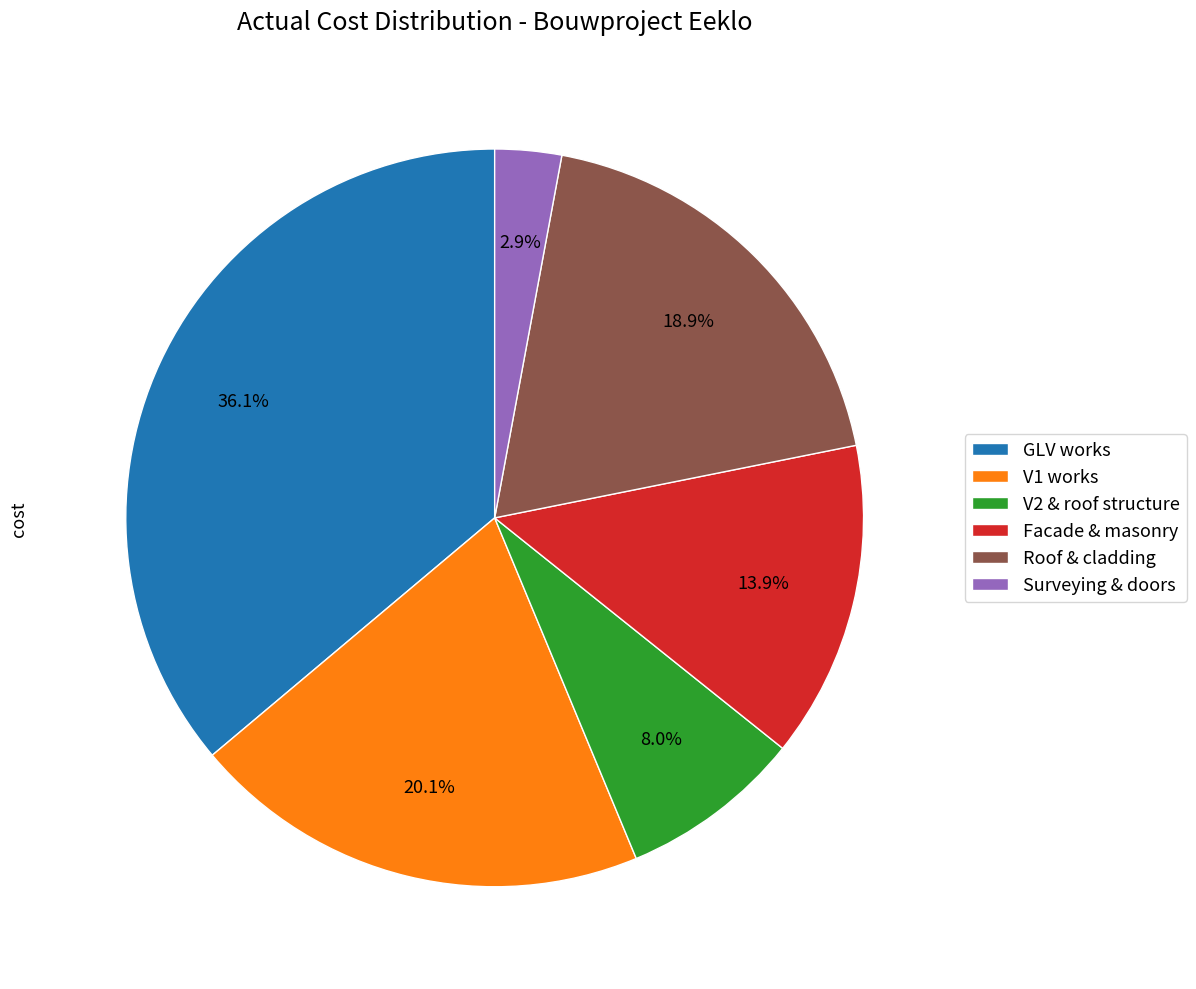

Between GLV works and V2 & roof structure, which is larger?

GLV works